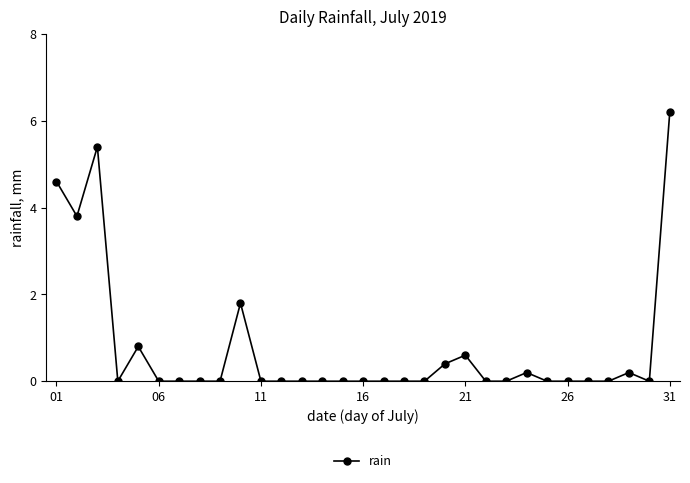

What is the value of the 2nd point from the left?

3.8